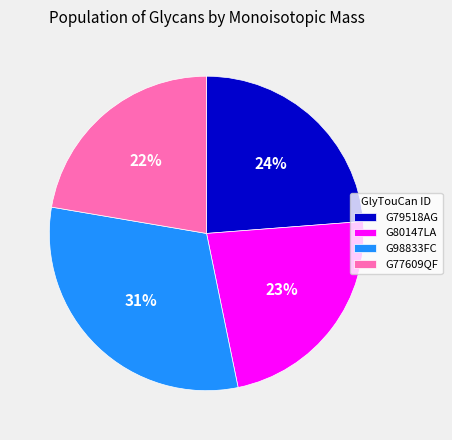

Which category has the biggest portion of the pie?

G98833FC